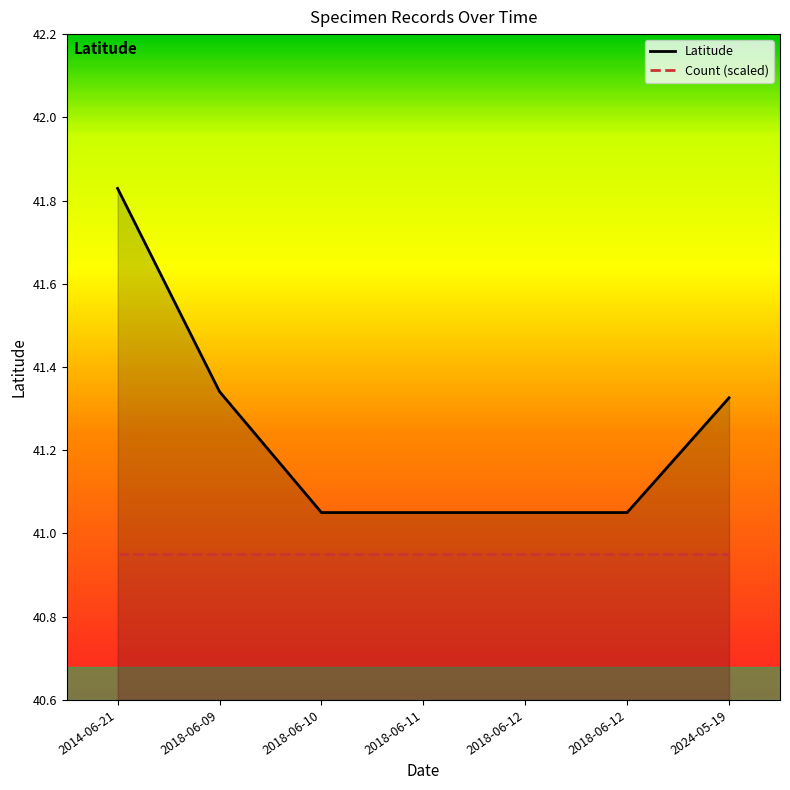

What is the maximum value shown in the chart?

41.8